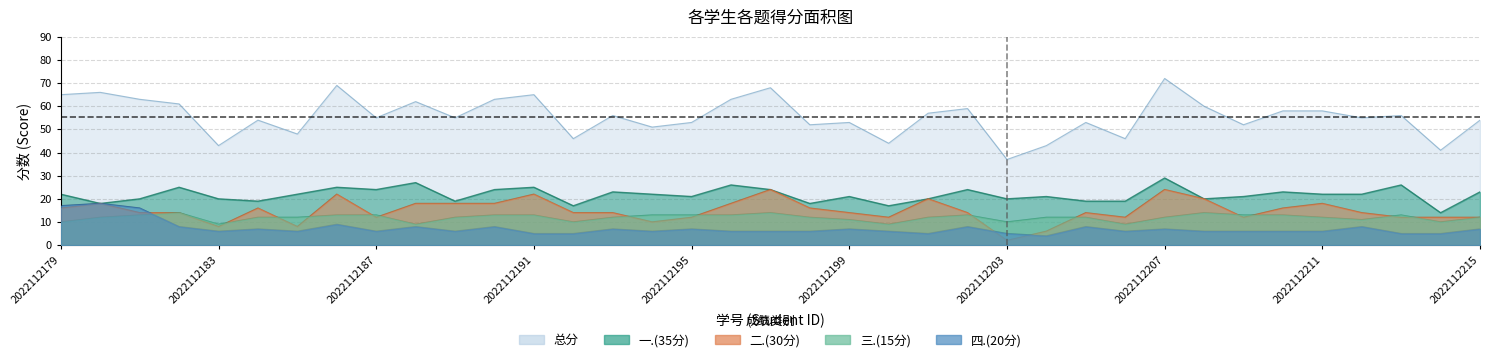

How many values in the 四.(20分) series exceed 6?

16